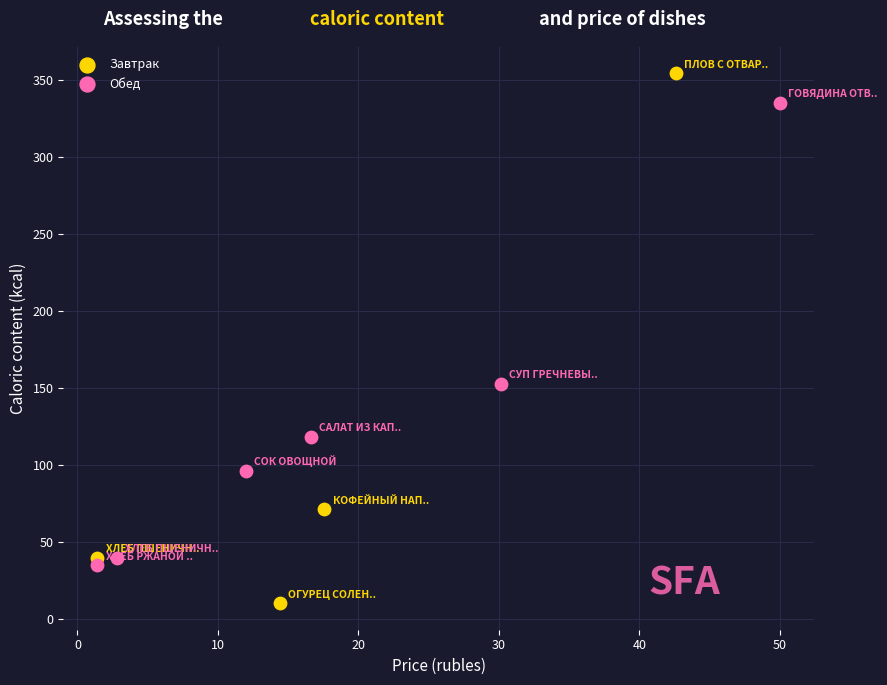

Which series contains the lowest Y value?

Завтрак